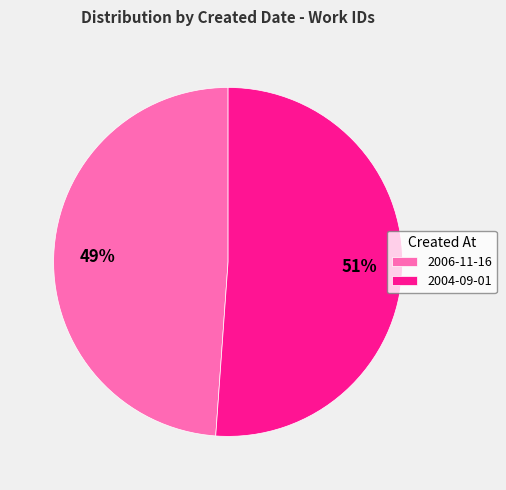

To the nearest percent, what portion does 2006-11-16 represent?

49%